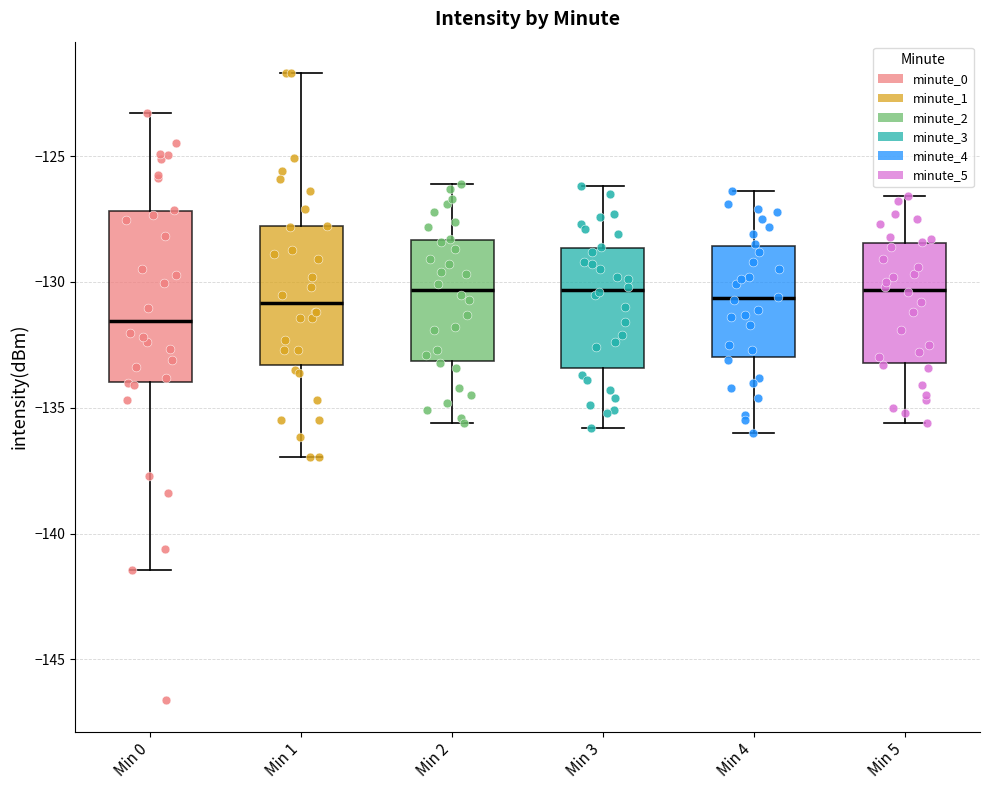

Reading left to right, transcribe this box plot: for each box, give where its median line is, the range the box spans, and where its two whiskers end, as read against the y-axis. The values are not printed on the chart, so give them approximately, as read against the axis.

Min 0: median -131.5, box -134.0 to -127.0, whiskers -141.5 to -123.5
Min 1: median -131.0, box -133.5 to -128.0, whiskers -137.0 to -121.5
Min 2: median -130.5, box -133.0 to -128.5, whiskers -135.5 to -126.0
Min 3: median -130.5, box -133.5 to -128.5, whiskers -136.0 to -126.0
Min 4: median -130.5, box -133.0 to -128.5, whiskers -136.0 to -126.5
Min 5: median -130.5, box -133.0 to -128.5, whiskers -135.5 to -126.5